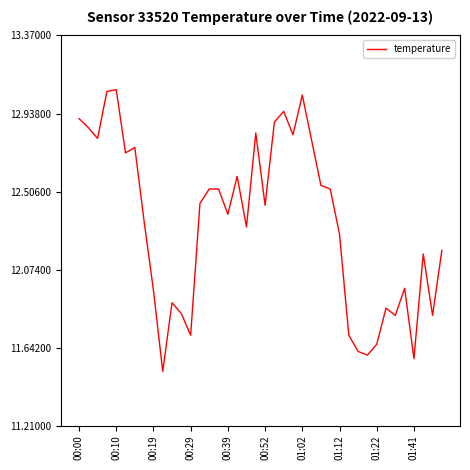

What is the difference between the maximum and minimum values?

1.6